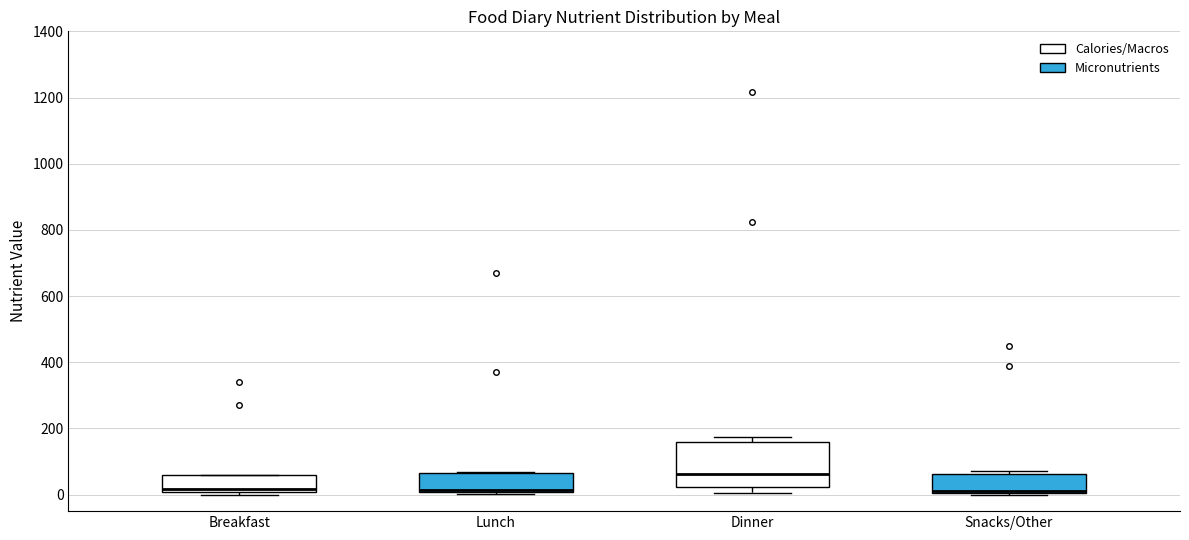

Reading left to right, read every box against the y-axis: the position of its median line, the range the box covers, and the ends of its whiskers. The values are not printed on the chart, so give them approximately, as read against the axis.

Breakfast: median 20, box 0 to 60, whiskers 0 (just below the box's lower edge) to 60
Lunch: median 20 (drawn on the box's lower edge), box 0 to 60, whiskers 0 (just below the box's lower edge) to 60
Dinner: median 60, box 20 to 160, whiskers 0 to 180
Snacks/Other: median 20, box 0 to 60, whiskers 0 to 80